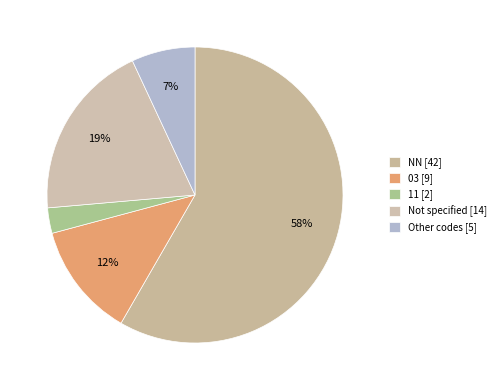

How many segments does this pie chart have?

5